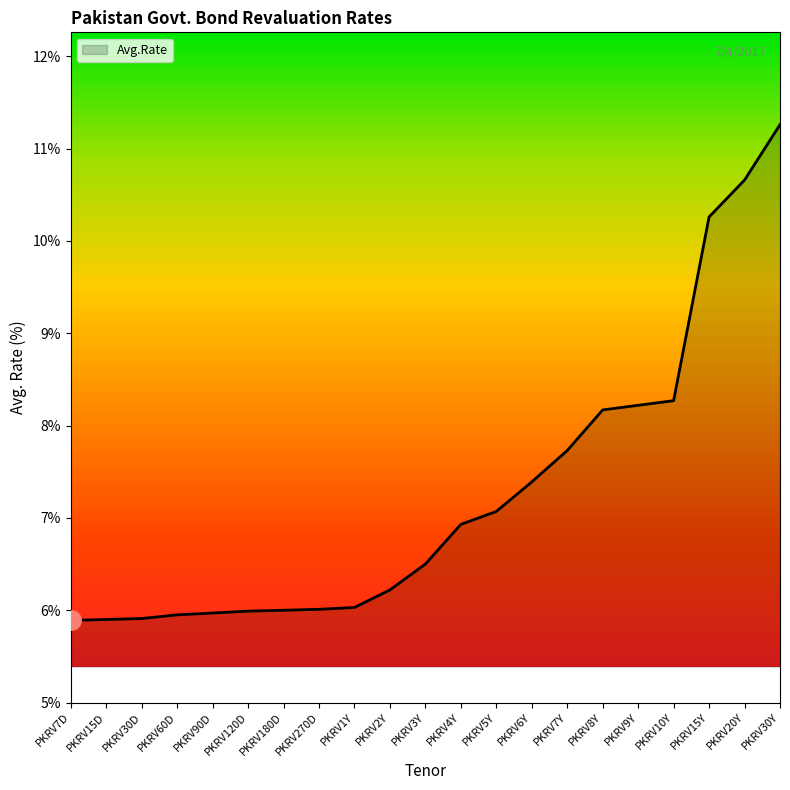

What position from the right is PKRV15D?

20